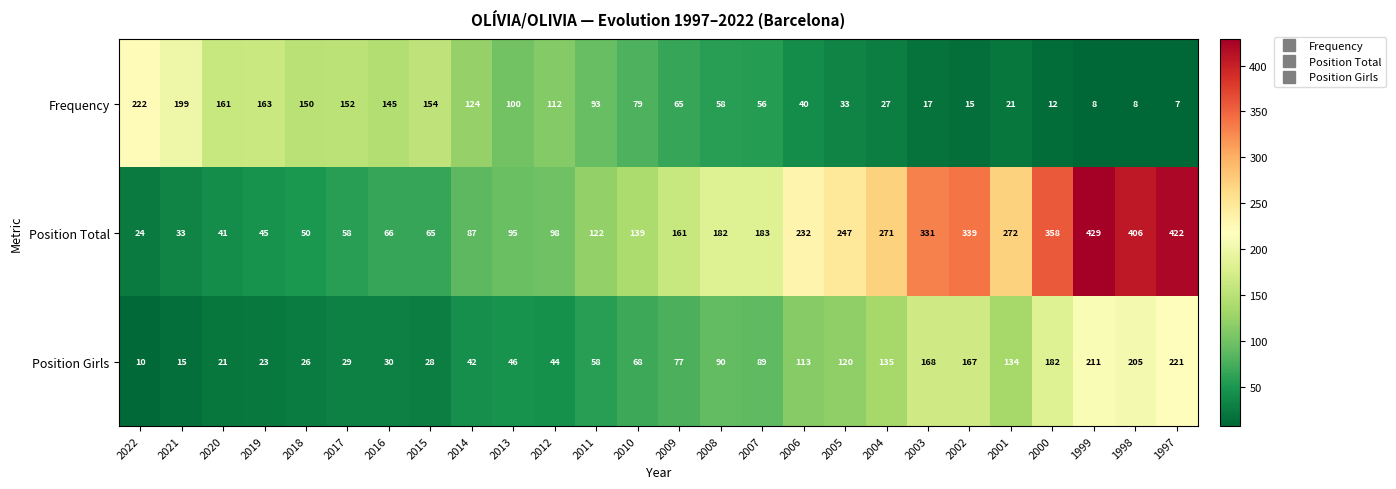

At which label is Position Girls closest to 115?

2006